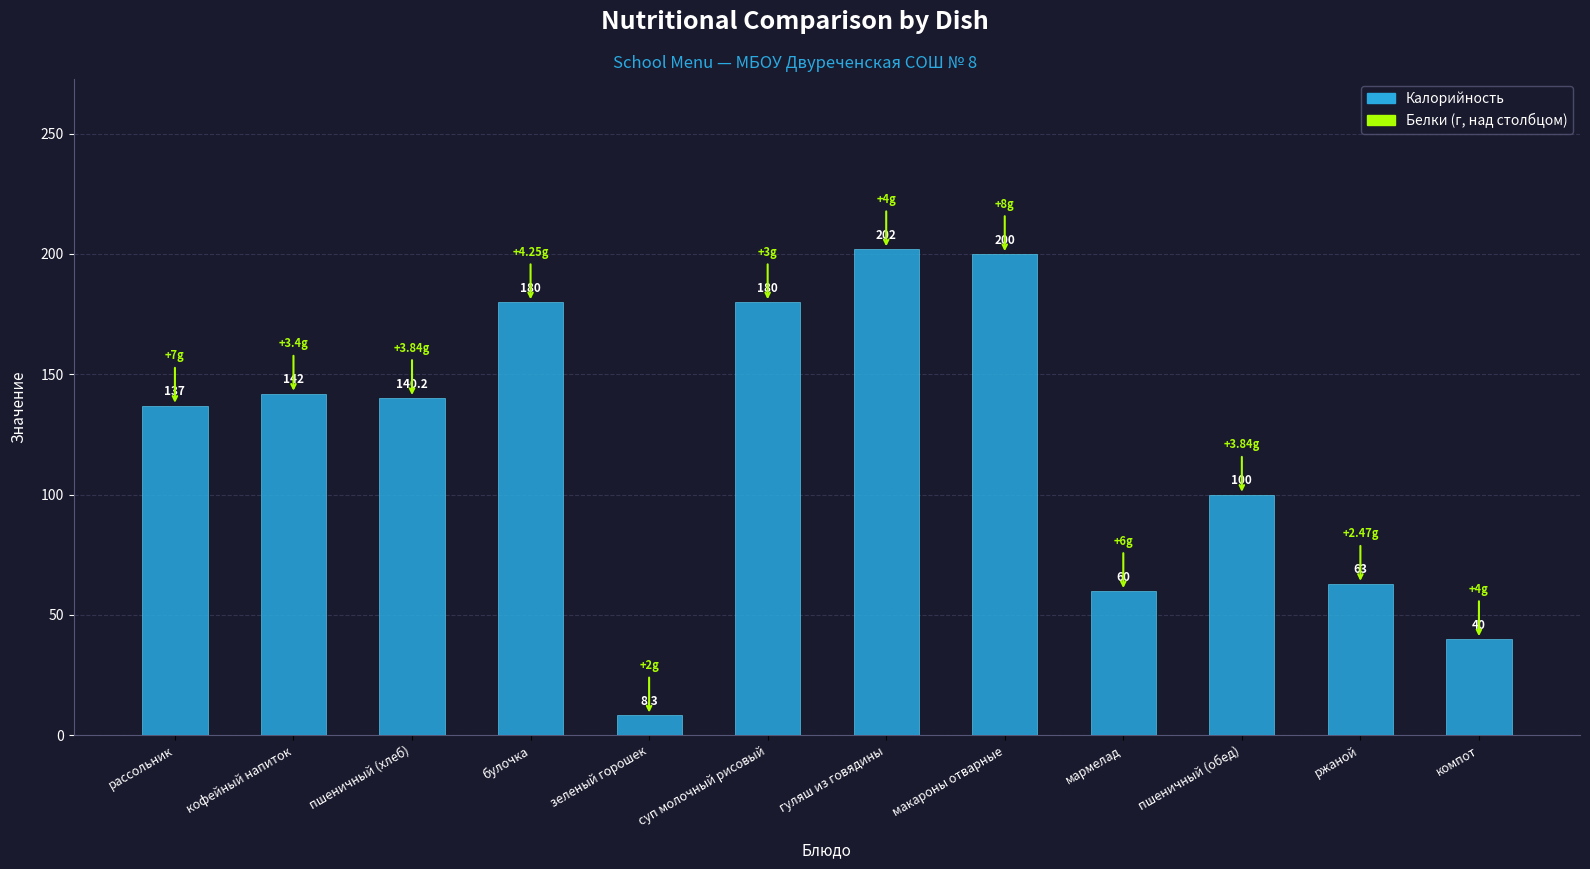

At which category does the chart reach its peak across all series?

гуляш из говядины